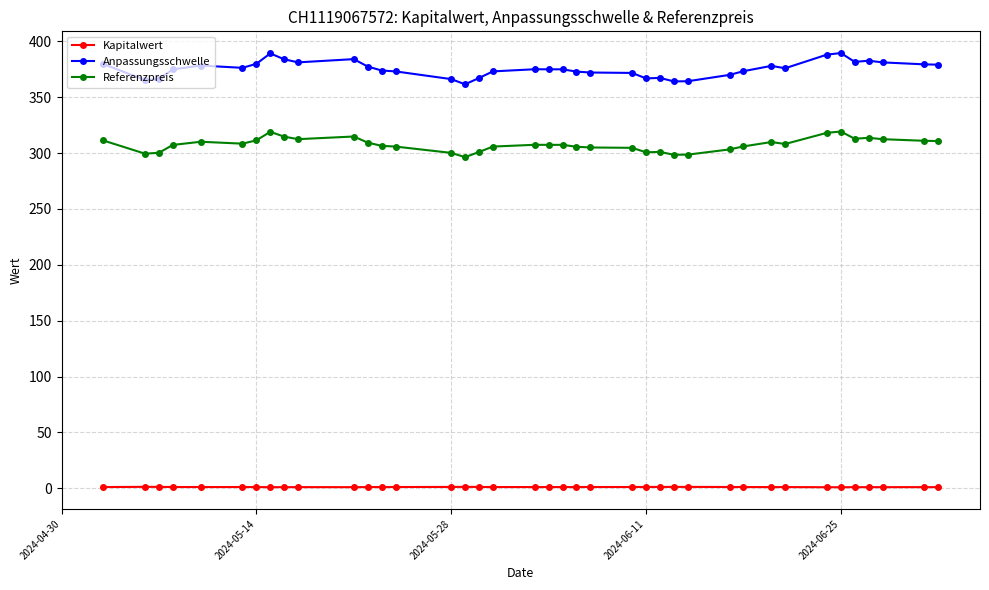

How many data points in Kapitalwert are above 1?

31